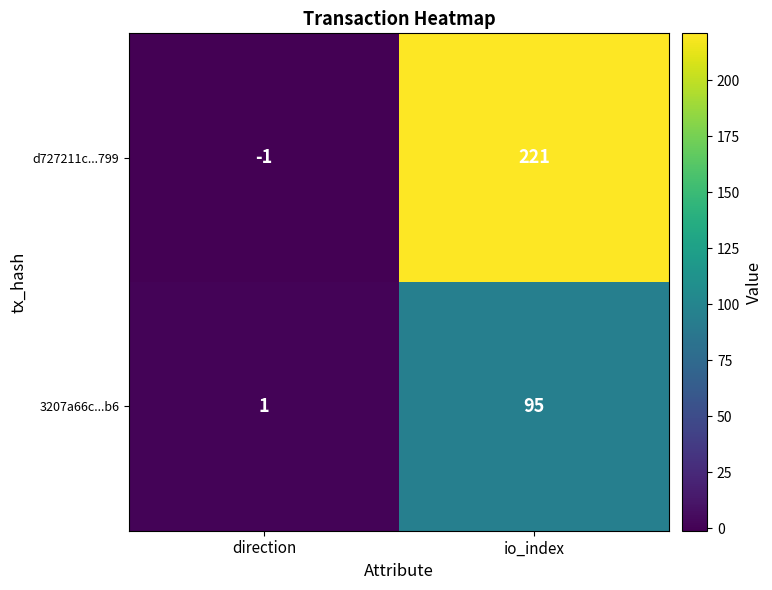

Rank the series by their maximum value, from highest to lowest.

d727211c...799, 3207a66c...b6